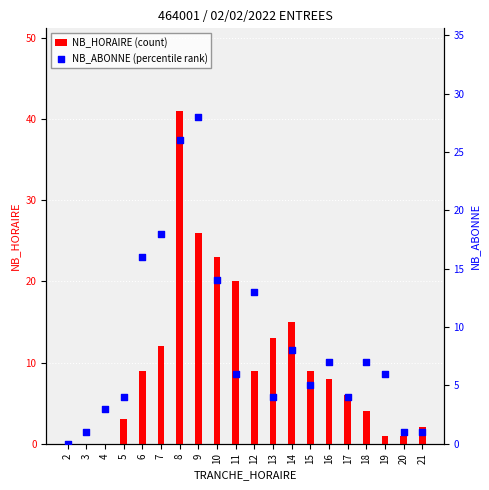

Which series has the largest Y range (max minus min)?

NB_HORAIRE